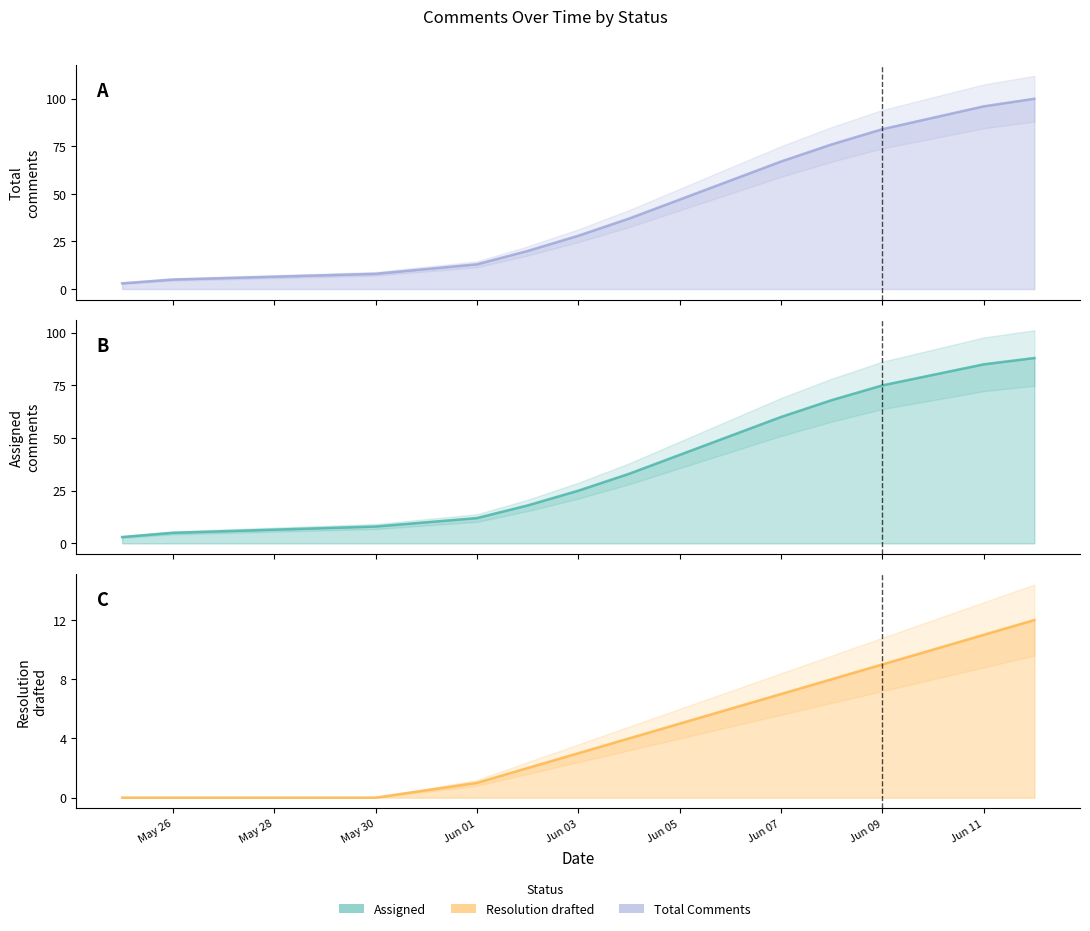

Which series has the largest total across all categories?

Total Comments